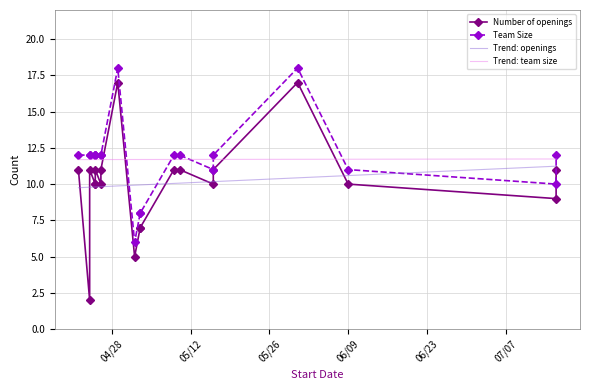

True or false: Team Size and Number of openings intersect in this chart.

False